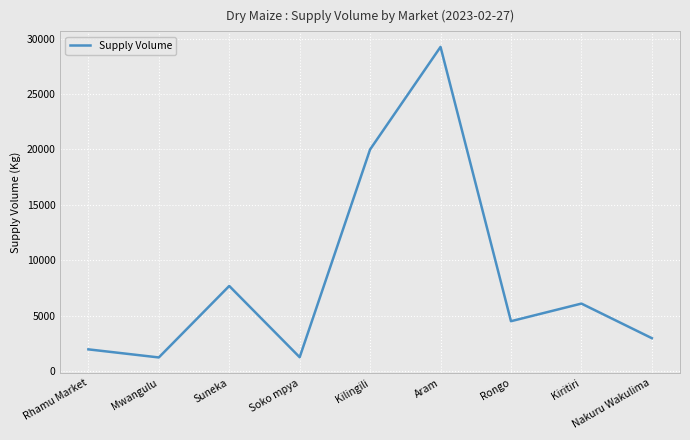

What is the change in value from Aram to Rongo?

-24750